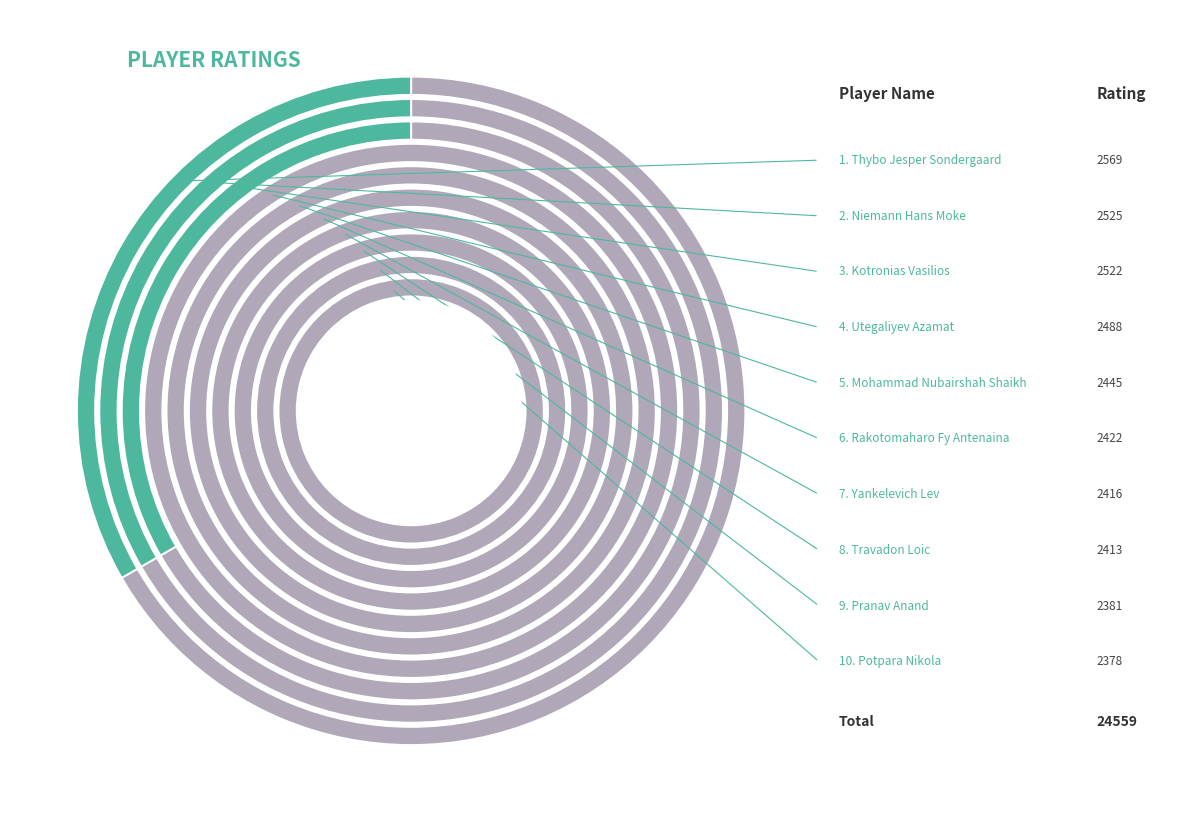

Count the number of slices in the pie.

10